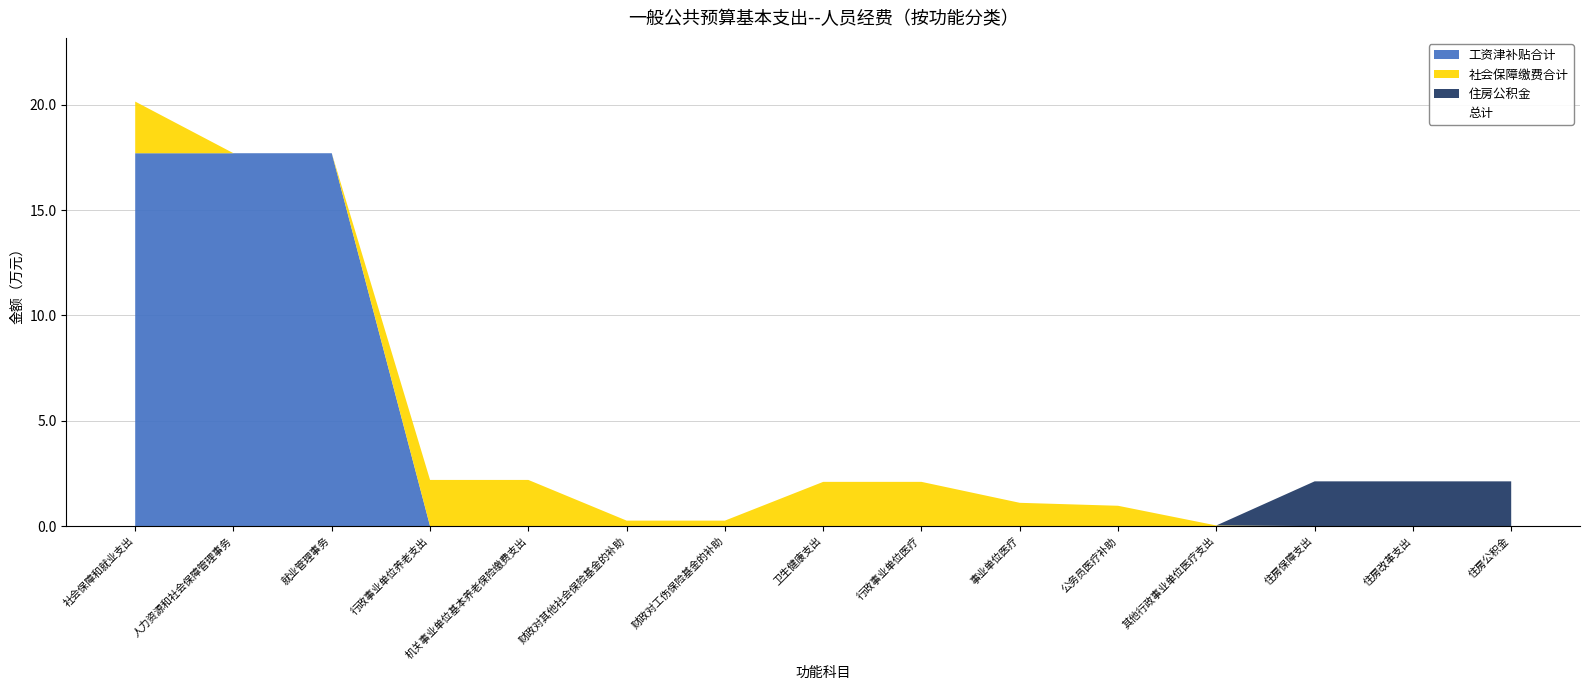

At which category is the sum across all series the highest?

社会保障和就业支出